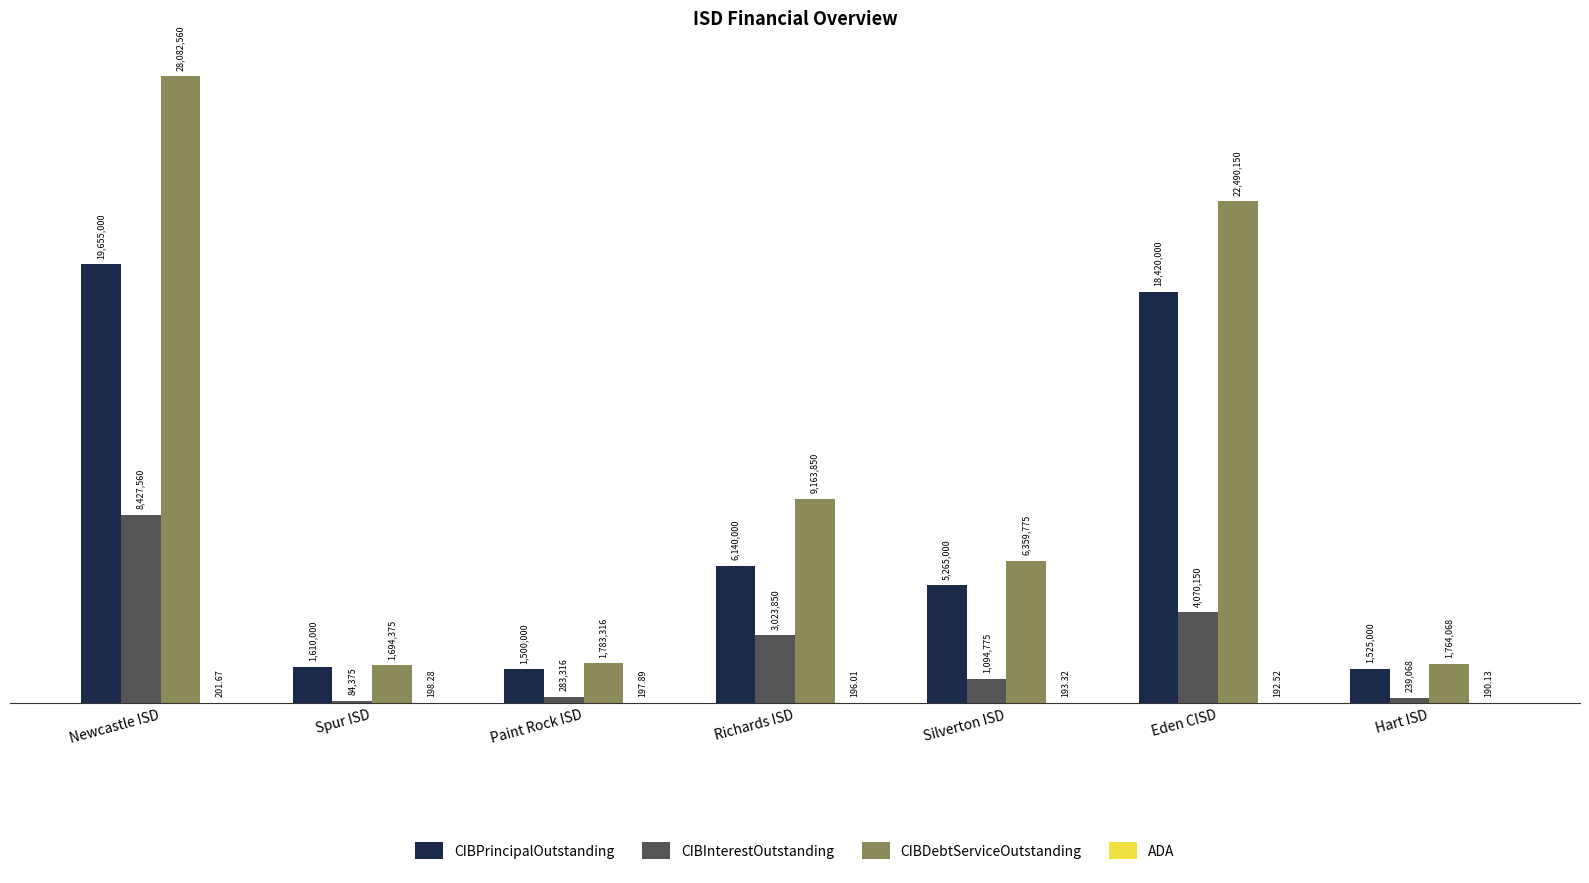

Are the bars grouped side by side (vs. stacked)?

Yes